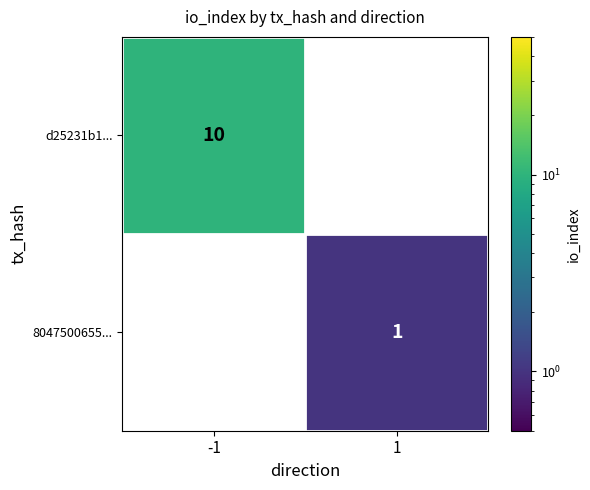

Is the value of 8047500655... at 1 greater than the value of d25231b1... at -1?

No